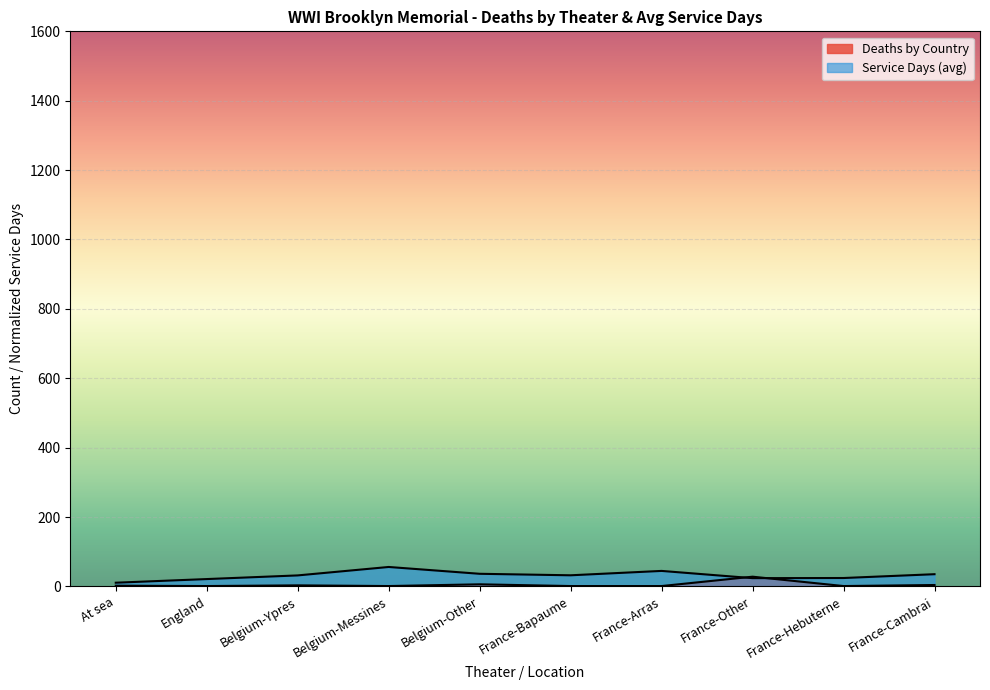

How many values in the Deaths by Country series are below 2?

5